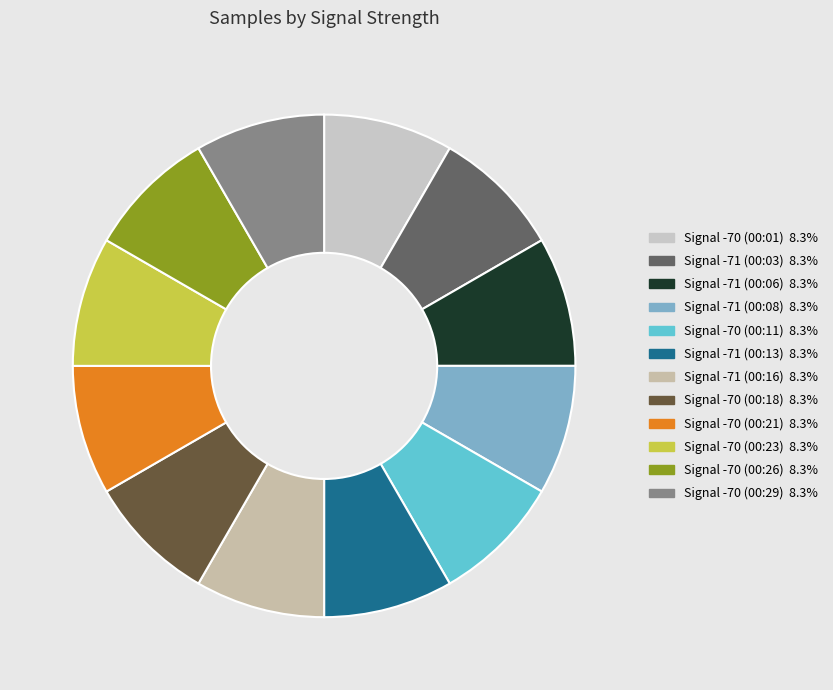

How many slices are in this pie chart?

12